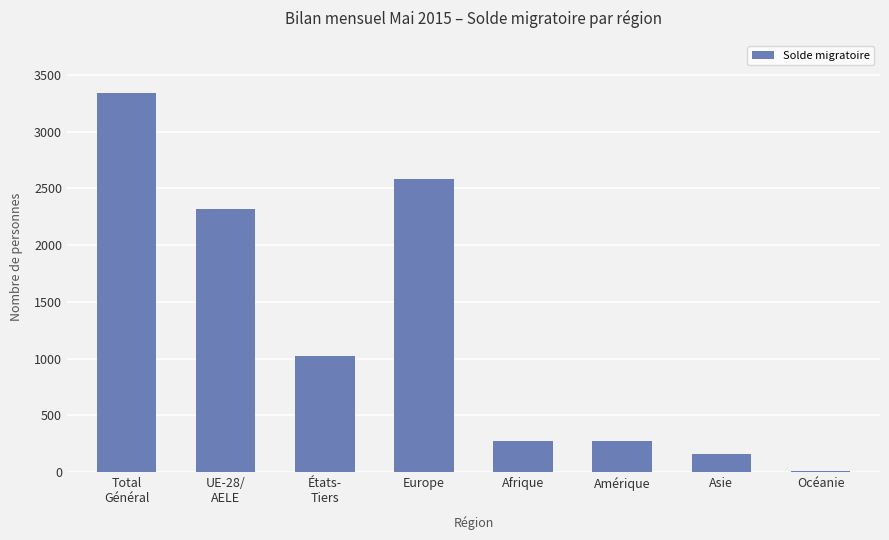

The chart shows a value of 1667 at Europe. True or false?

False